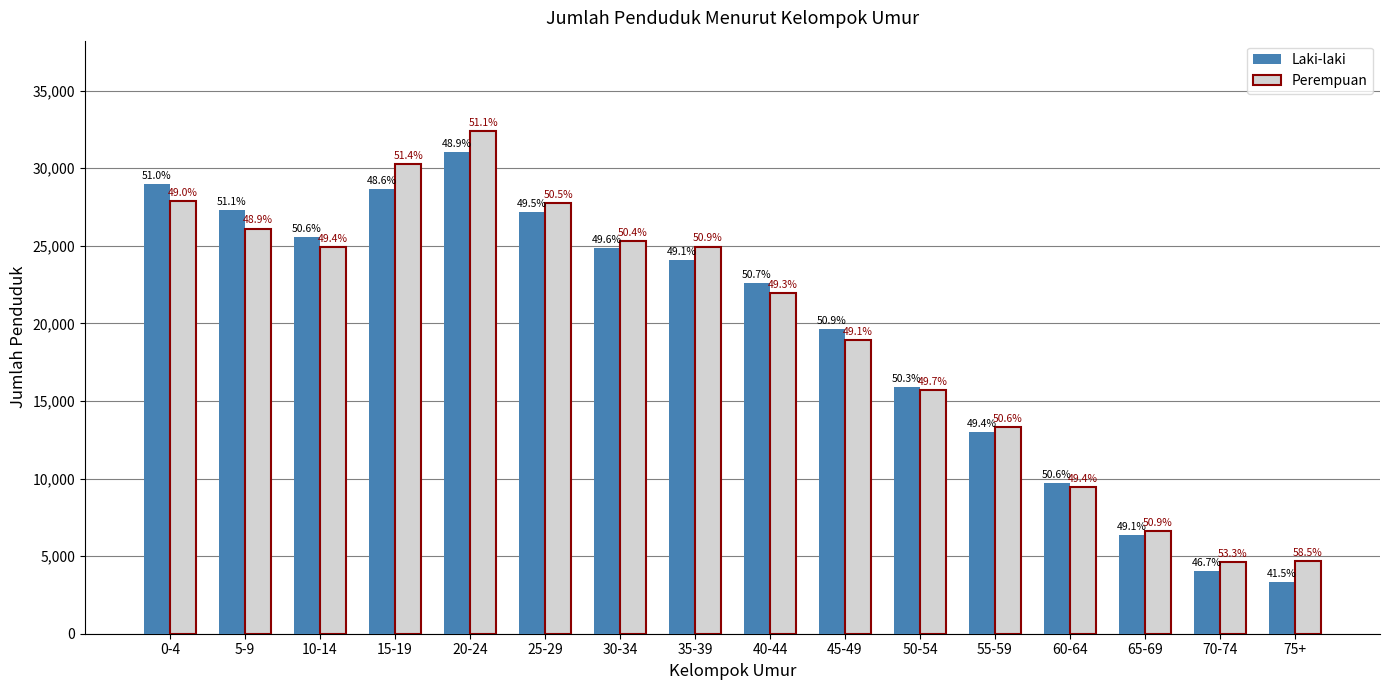

How many groups of bars are there?

16